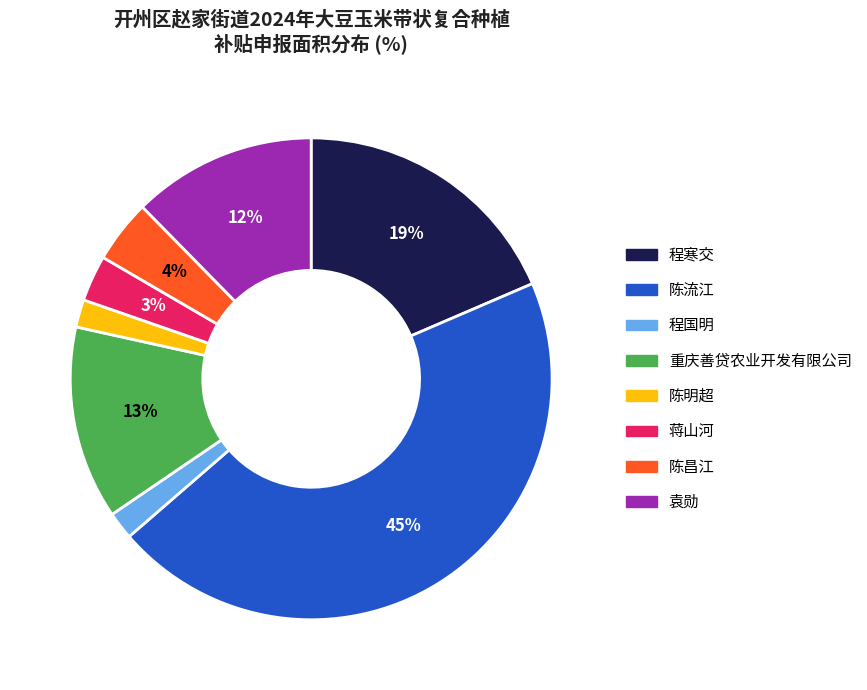

What percentage is the 程寒交 slice, to the nearest percent?

19%